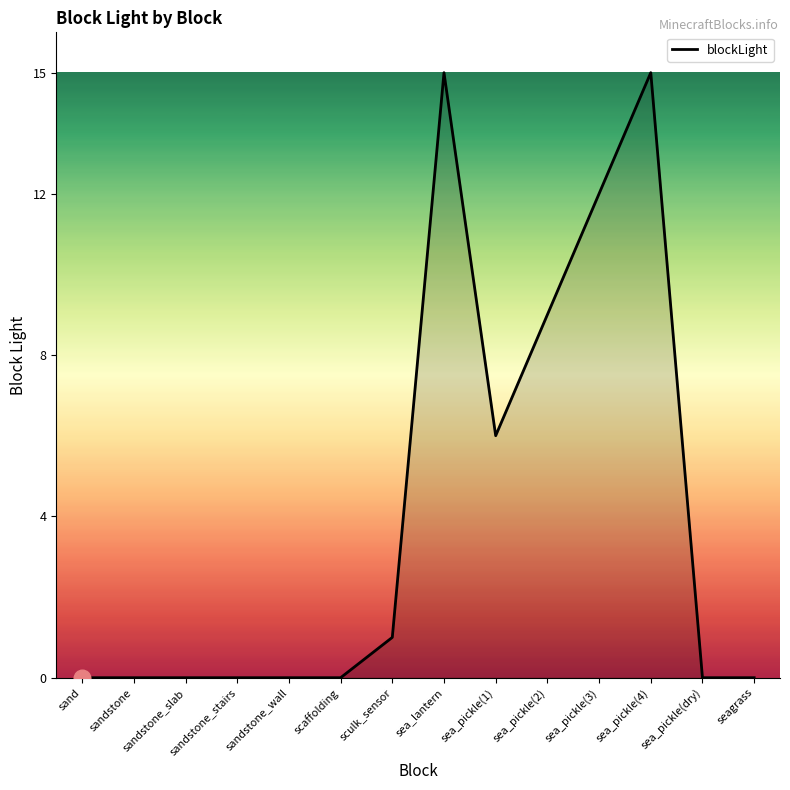

Which has a higher value, sandstone_slab or sea_pickle(3)?

sea_pickle(3)